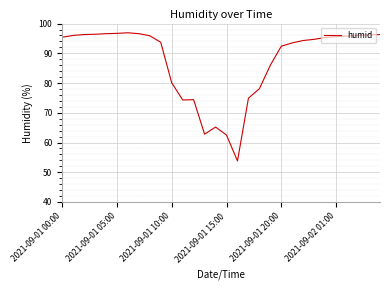

What is the difference between the maximum and minimum values?

43.1